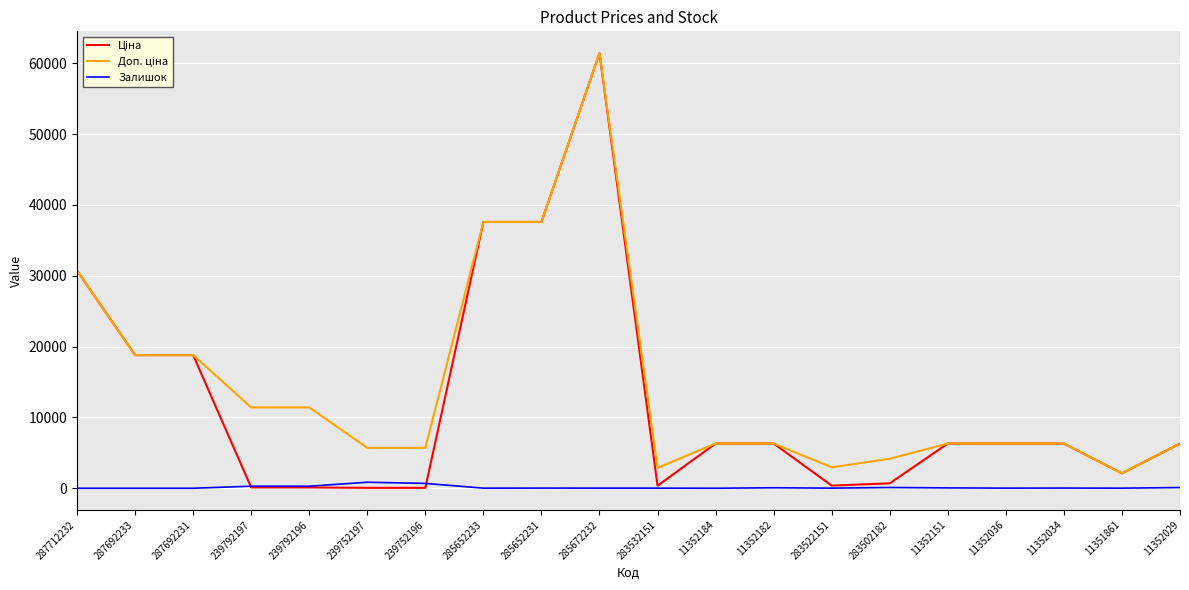

How many lines are shown in the chart?

3